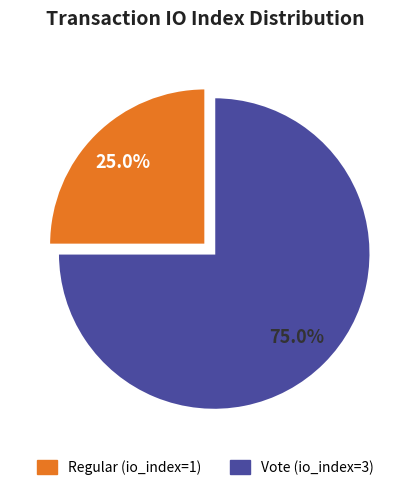

Is there any slice that represents more than half of the pie?

Yes